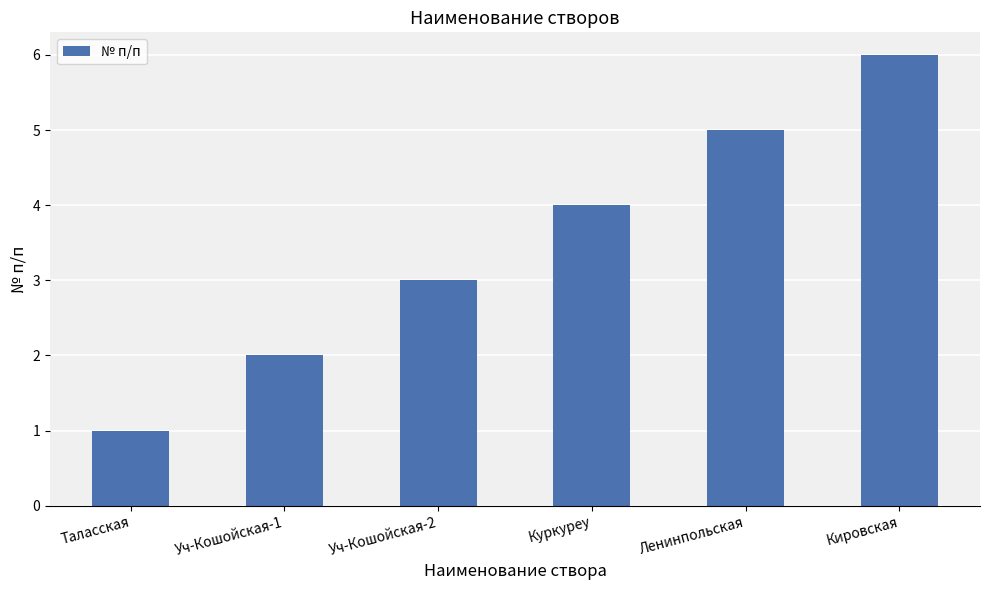

What is the approximate value at Кировская?

6